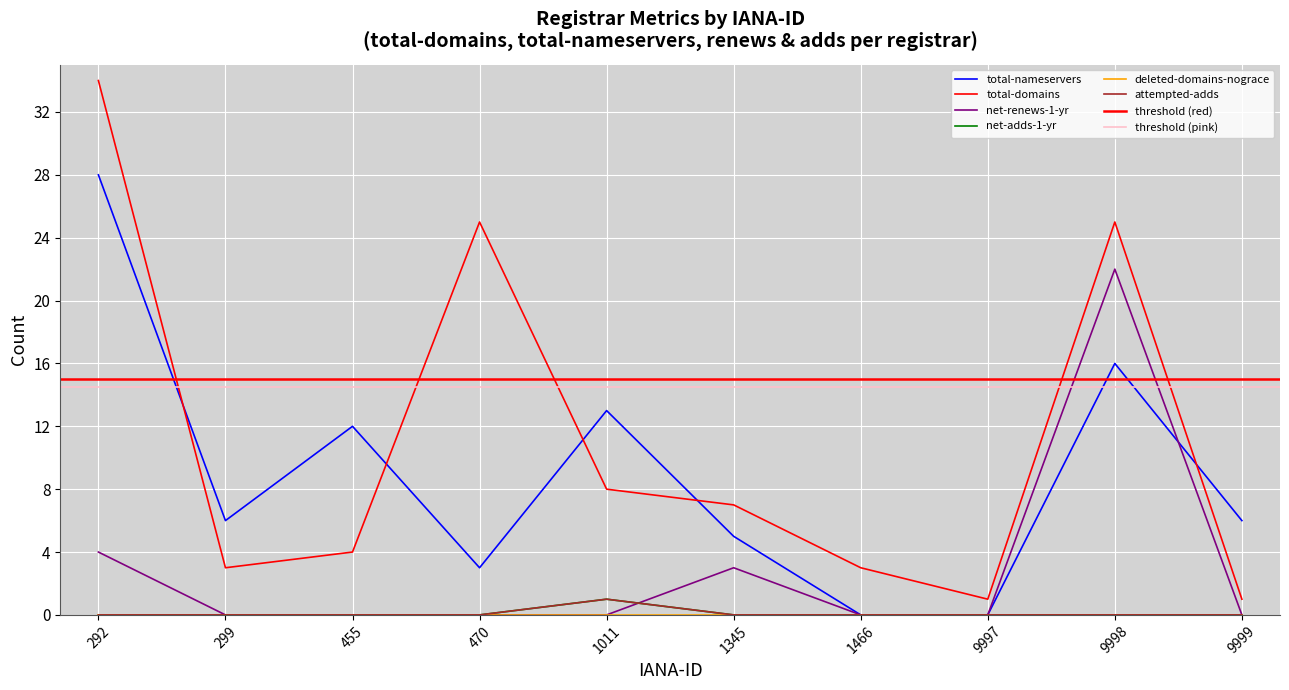

What is the value of the total-nameservers point at the 3rd from the left?

12